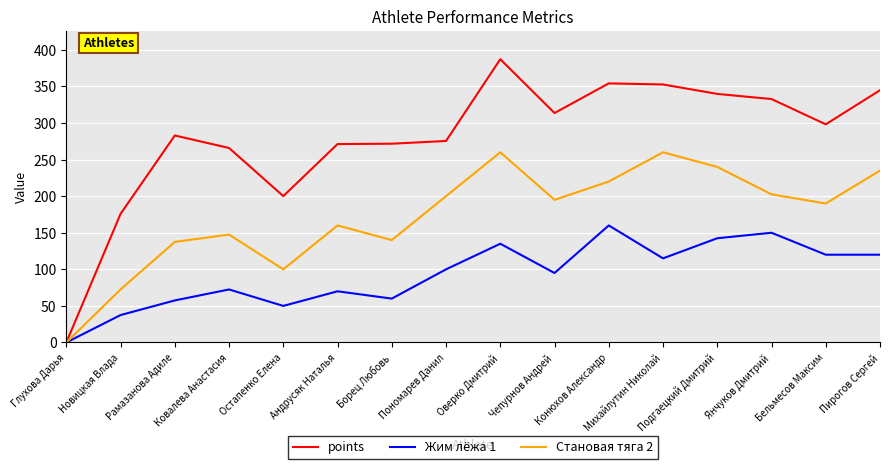

The points series shows 387.2 at Оверко Дмитрий. True or false?

True